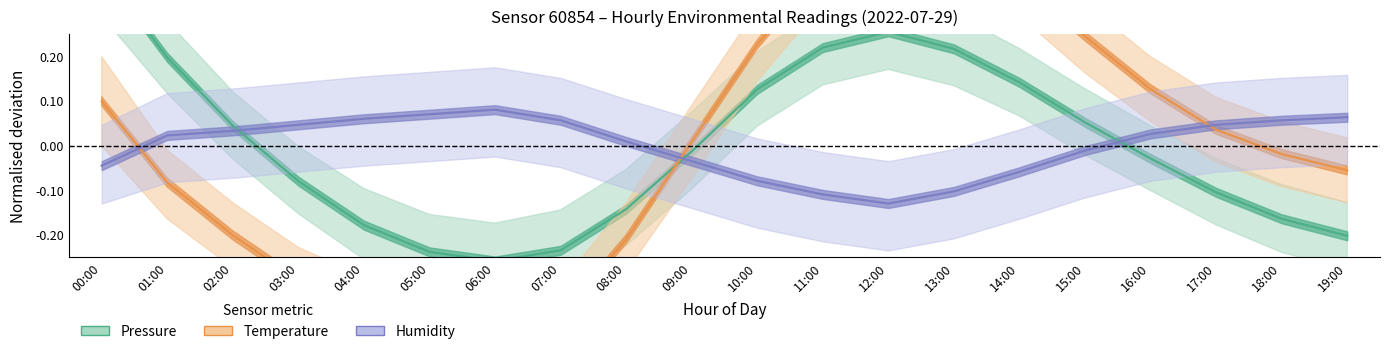

Reading left to right, what are all the values shown in this chart?

Pressure (normalised): 00:00=0.4	01:00=0.2	02:00=0.0	03:00=-0.1	04:00=-0.2	05:00=-0.2	06:00=-0.3	07:00=-0.2	08:00=-0.1	09:00=-0.0	10:00=0.1	11:00=0.2	12:00=0.3	13:00=0.2	14:00=0.1	15:00=0.1	16:00=-0.0	17:00=-0.1	18:00=-0.2	19:00=-0.2
Temperature (normalised): 00:00=0.1	01:00=-0.1	02:00=-0.2	03:00=-0.3	04:00=-0.4	05:00=-0.4	06:00=-0.4	07:00=-0.4	08:00=-0.2	09:00=0.0	10:00=0.2	11:00=0.4	12:00=0.5	13:00=0.5	14:00=0.4	15:00=0.2	16:00=0.1	17:00=0.0	18:00=-0.0	19:00=-0.1
Humidity (normalised): 00:00=-0.0	01:00=0.0	02:00=0.0	03:00=0.0	04:00=0.1	05:00=0.1	06:00=0.1	07:00=0.1	08:00=0.0	09:00=-0.0	10:00=-0.1	11:00=-0.1	12:00=-0.1	13:00=-0.1	14:00=-0.1	15:00=-0.0	16:00=0.0	17:00=0.0	18:00=0.1	19:00=0.1